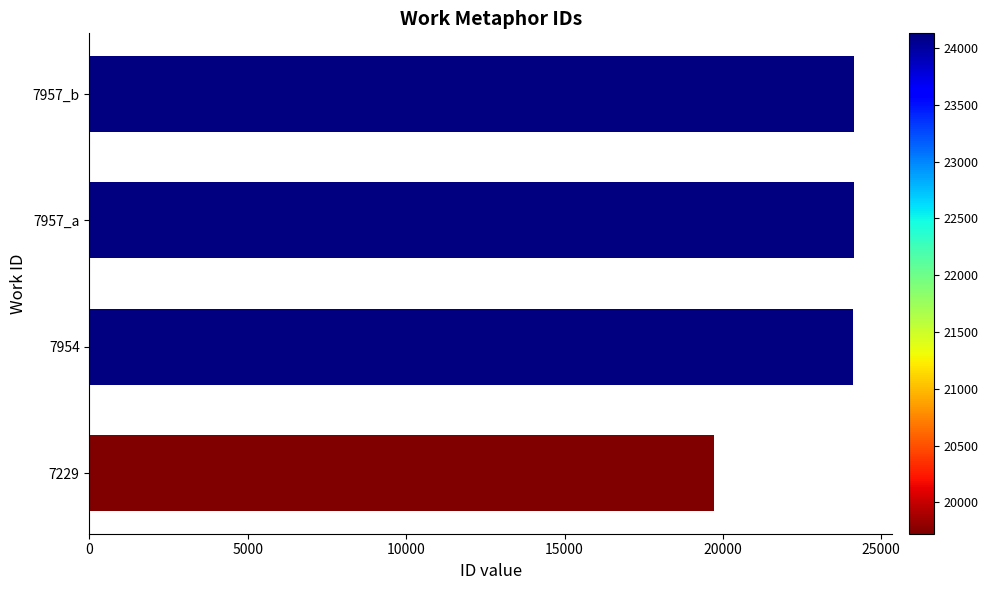

The chart shows a value of 38273 at 7954. True or false?

False